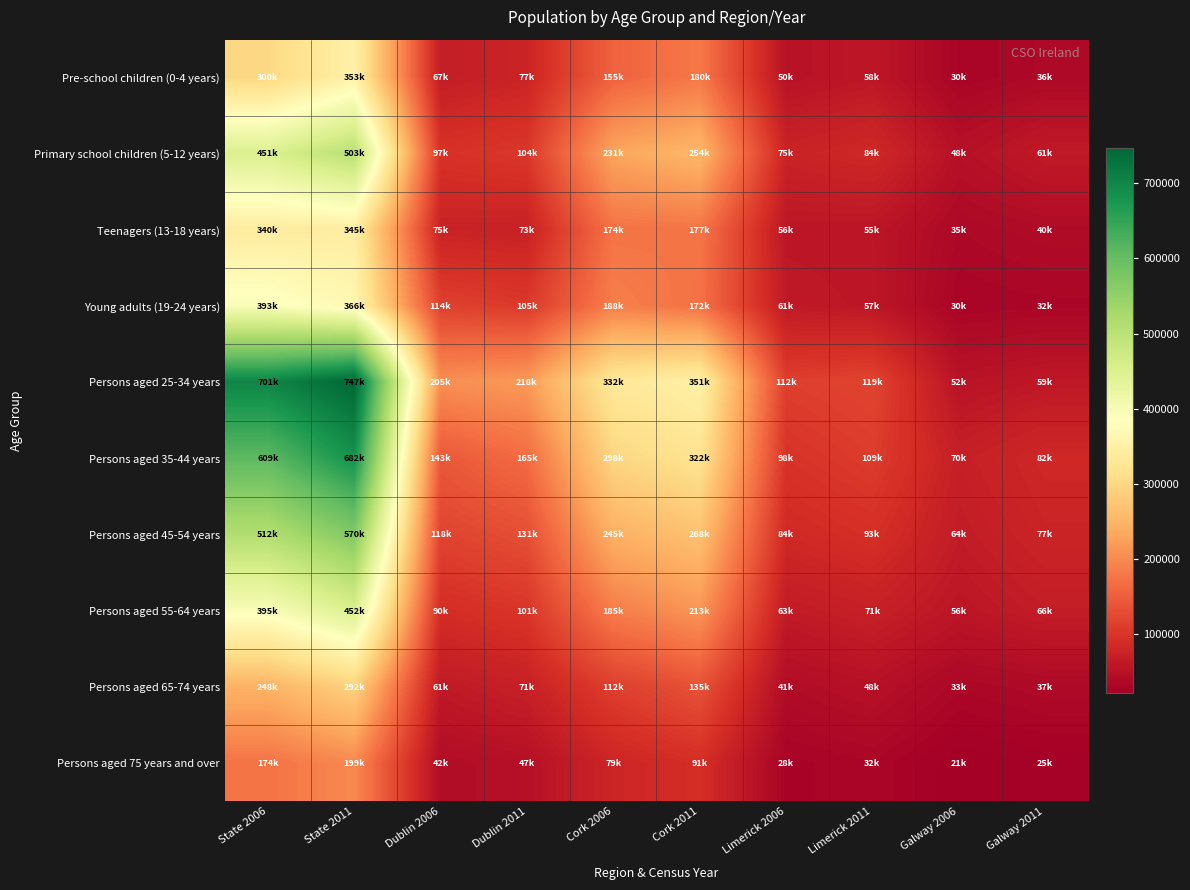

Which category has the lowest value across all series?

Galway 2006